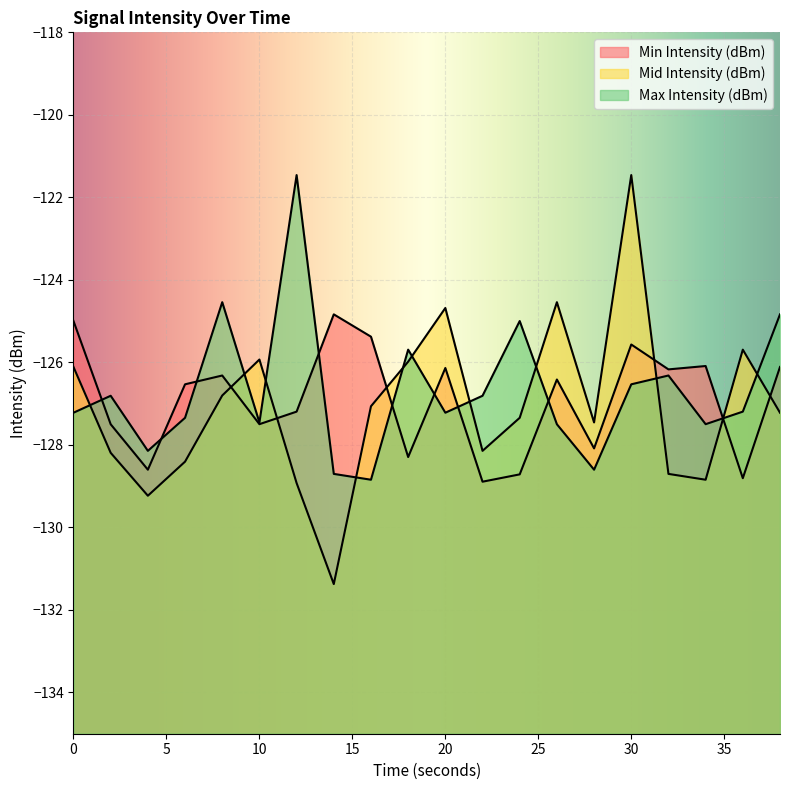

What is the total value across all series at 34?

-382.4